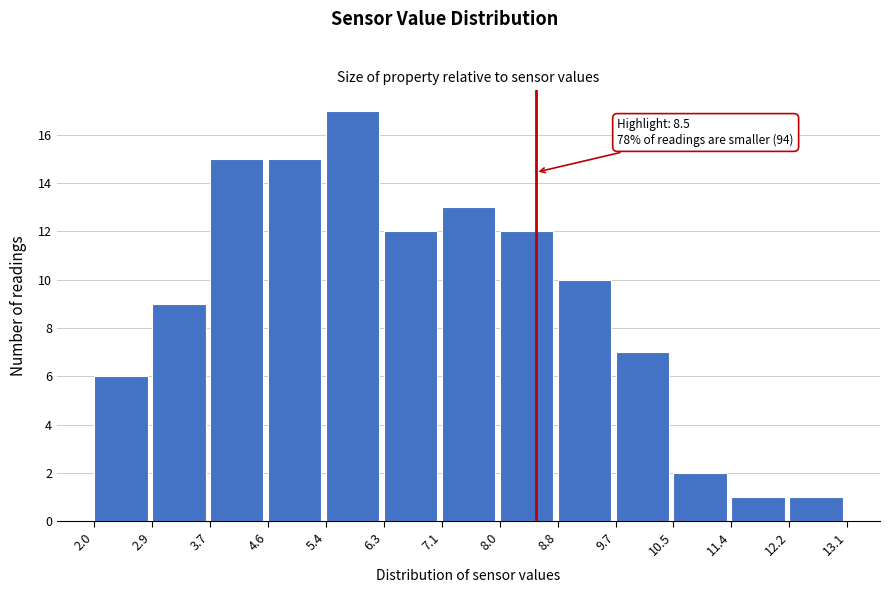

Over which range of the x-axis is the bar tallest?

5.4 to 6.3